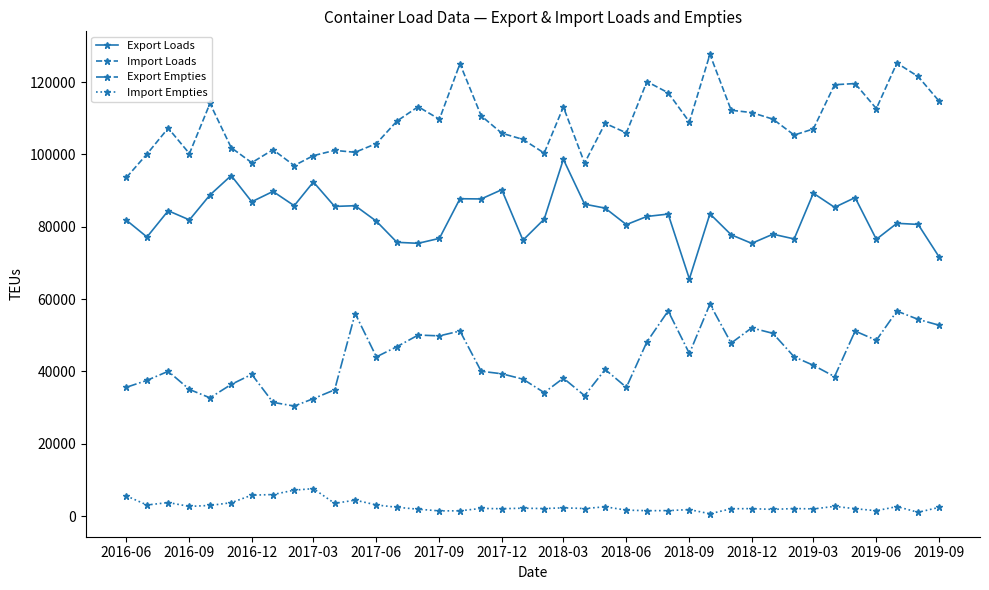

True or false: Export Empties has more than 2 points higher than both neighbors.

True